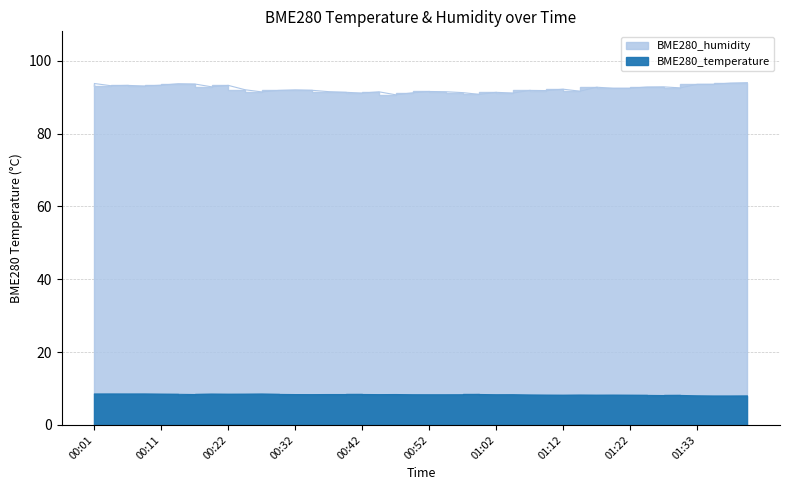

Rank the series at 00:11 from lowest to highest value.

BME280_temperature, BME280_humidity